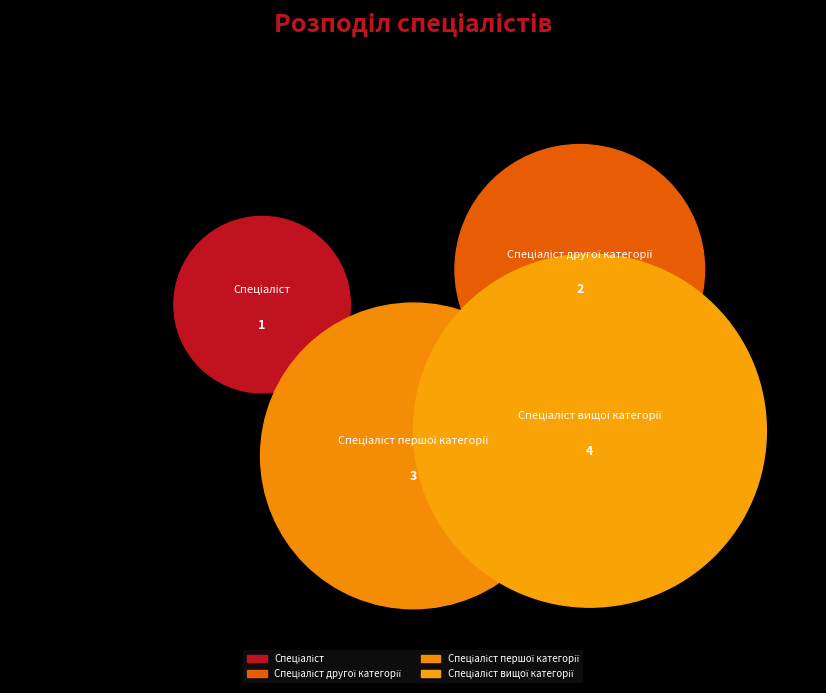

To the nearest percent, what percentage of the pie is Спеціаліст вищої категорії?

40%